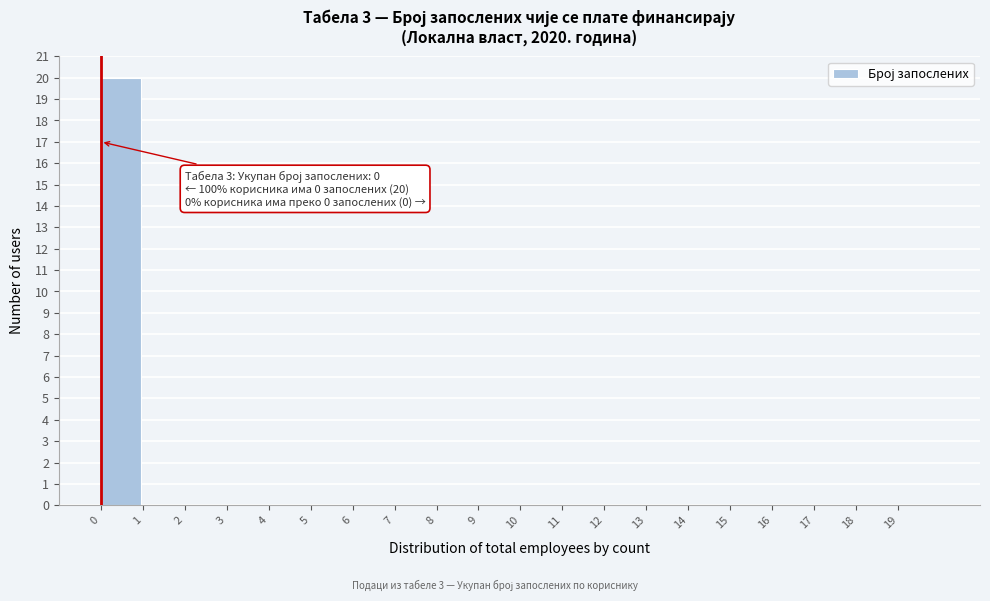

Over which range of the x-axis is the bar tallest?

0 to 1